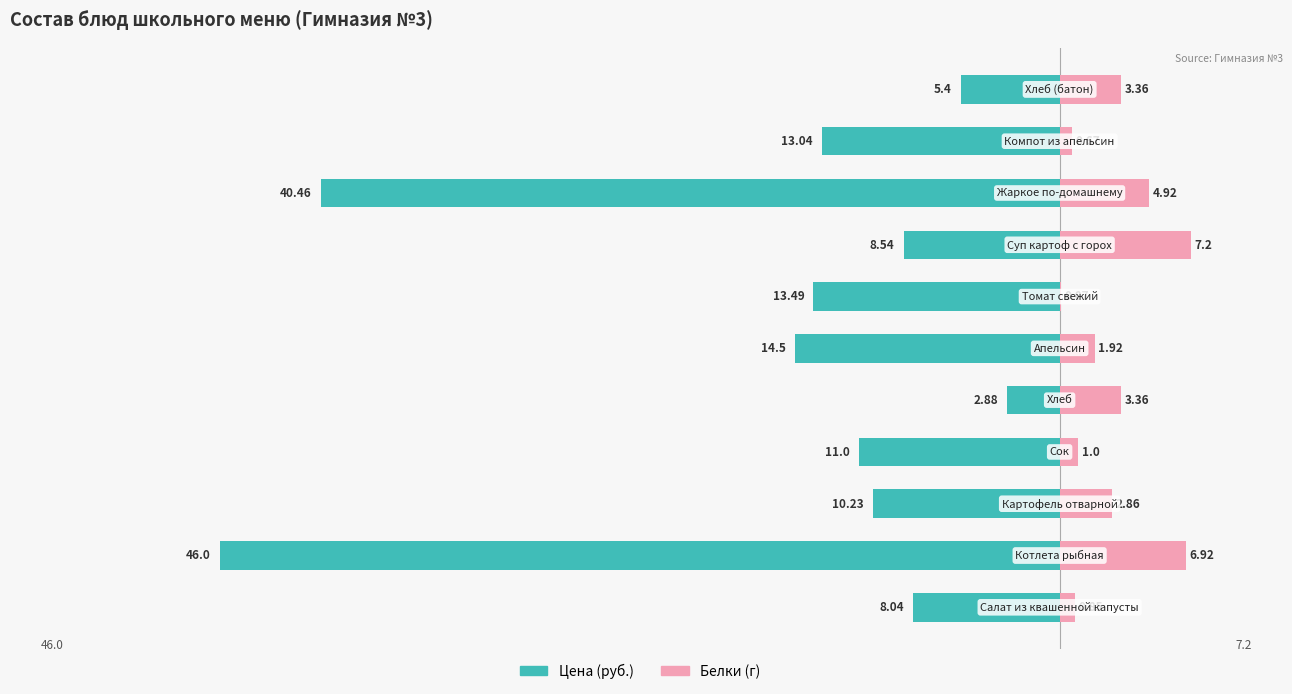

What is the spread (max minus min) of values at 5?

16.4